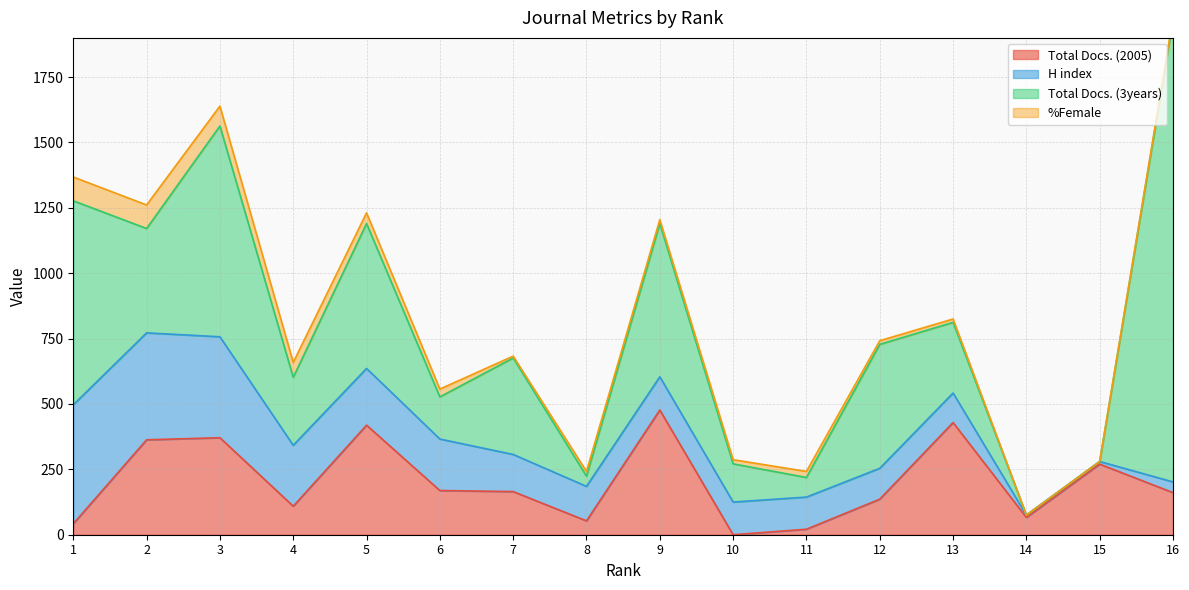

Which series ends up on top after the final intersection of H index and Total Docs. (2005)?

Total Docs. (2005)